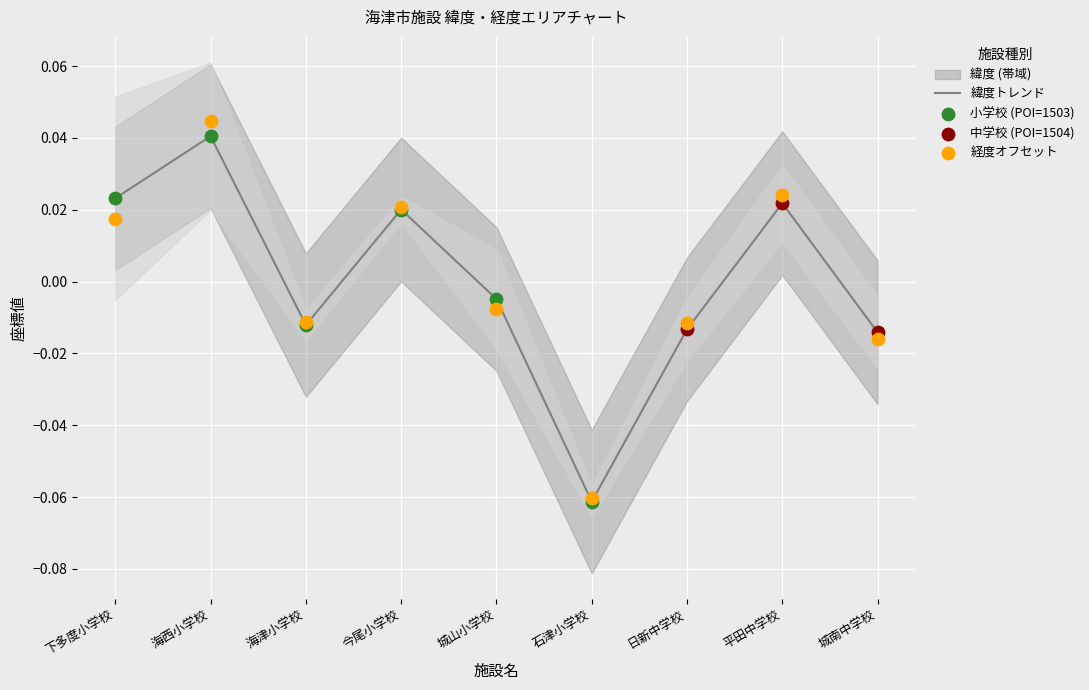

Between 日新中学校 and 海津小学校, which is larger?

海津小学校